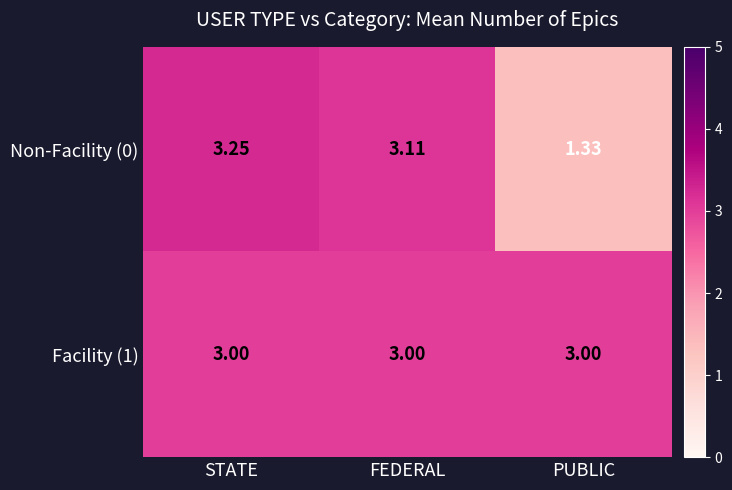

Which category has the highest value across all series?

STATE